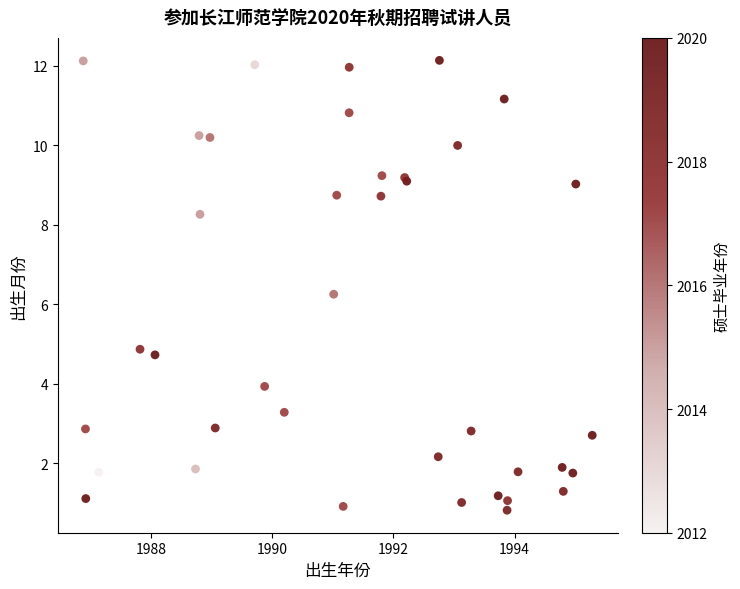

What Y value in the scatter plot is closest to 6?

6.3